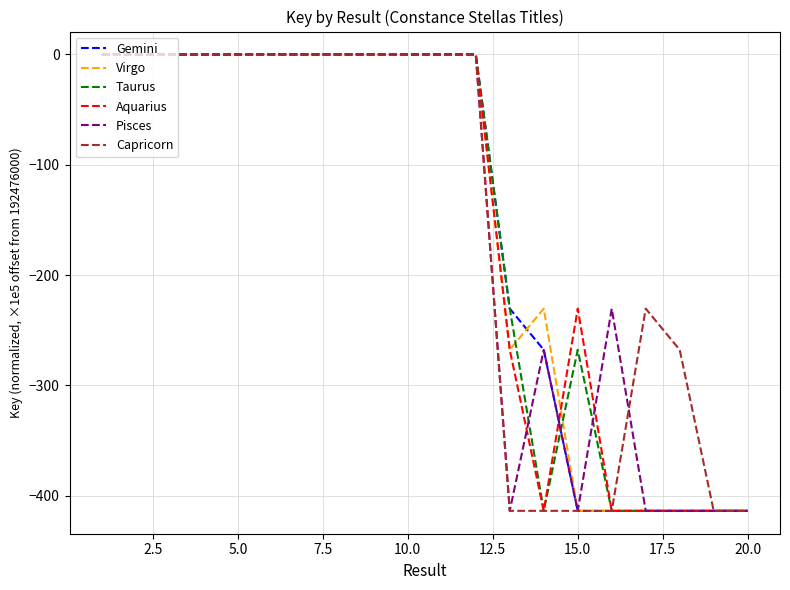

What is the minimum value shown in the chart?

-413.8